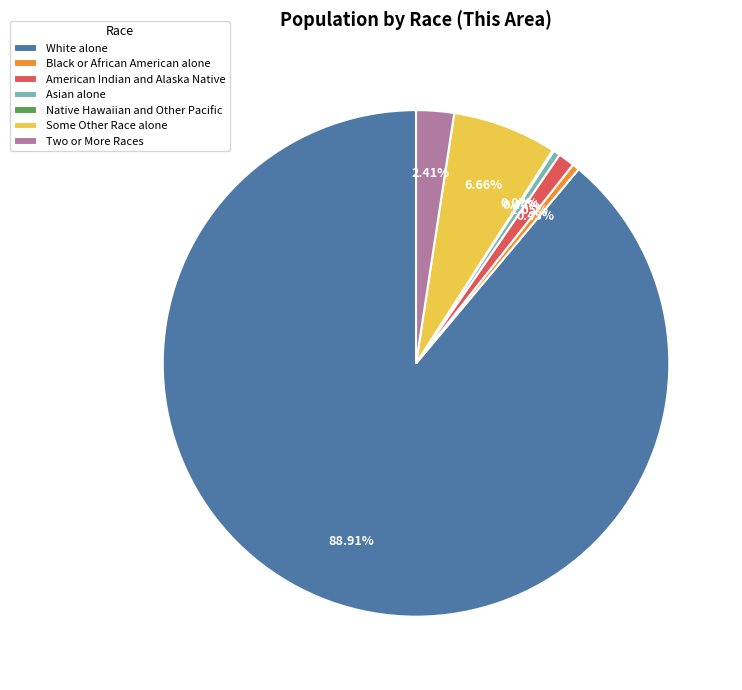

The American Indian and Alaska Native slice represents 1% of the pie. True or false?

True